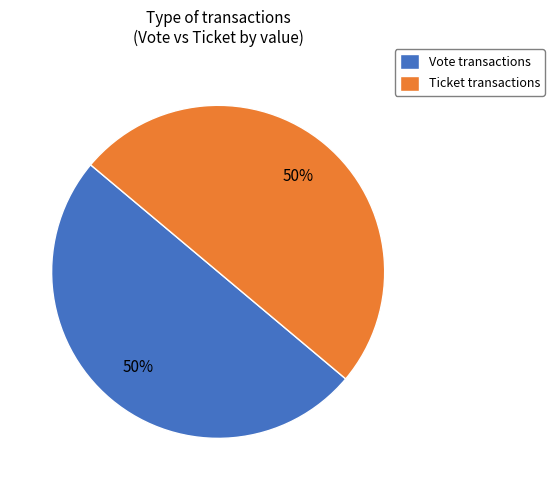

How many segments does this pie chart have?

2